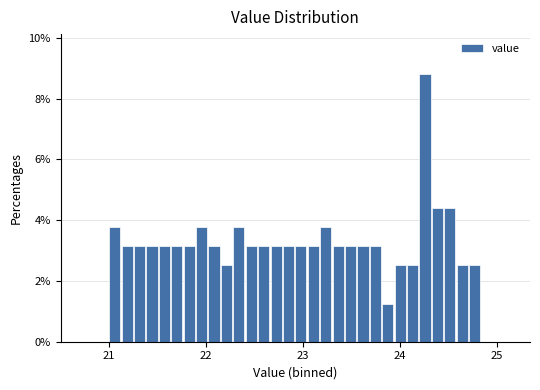

Around what value on the x-axis is the tallest bar? Give the approximate position of its centre, as read against the axis.

24.3